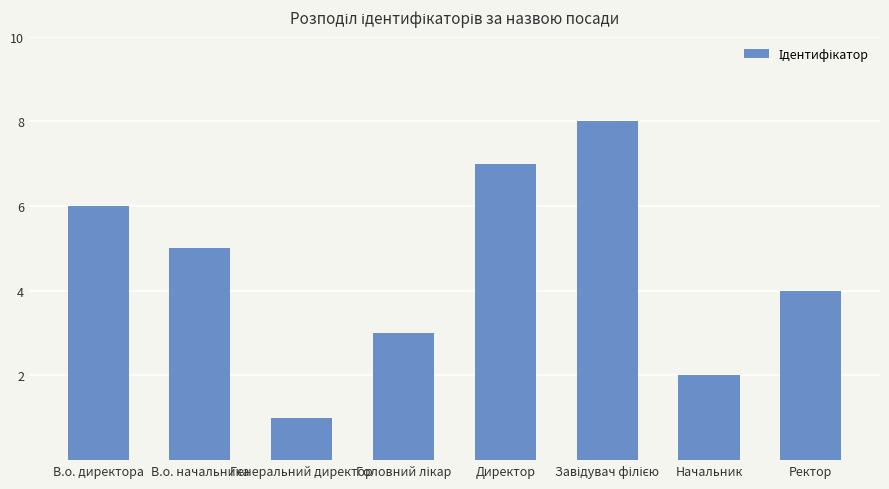

What is the sum of the values at Генеральний директор and В.о. директора?

7